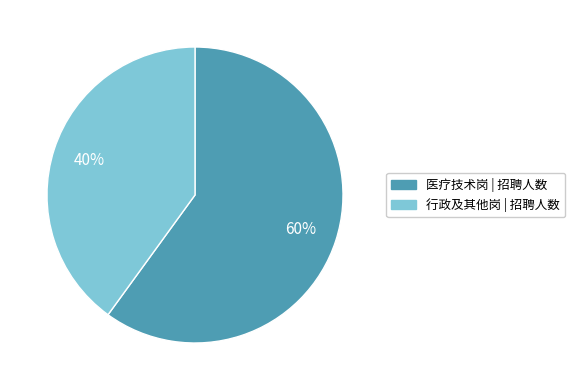

To the nearest percent, what is the difference between the largest and smallest slice percentages?

20%